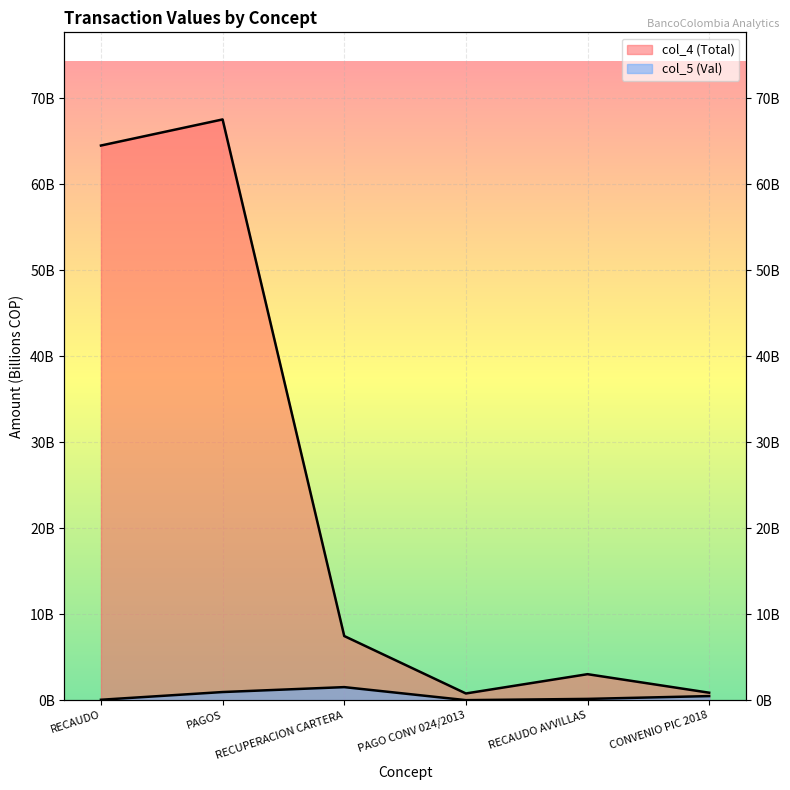

Rank the categories by col_5 (Val) value from highest to lowest.

RECUPERACION CARTERA, PAGOS, CONVENIO PIC 2018, RECAUDO AVVILLAS, RECAUDO, PAGO CONV 024/2013